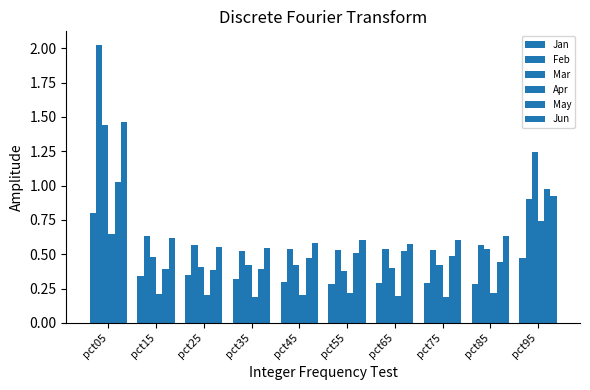

Does the chart contain any negative values?

No